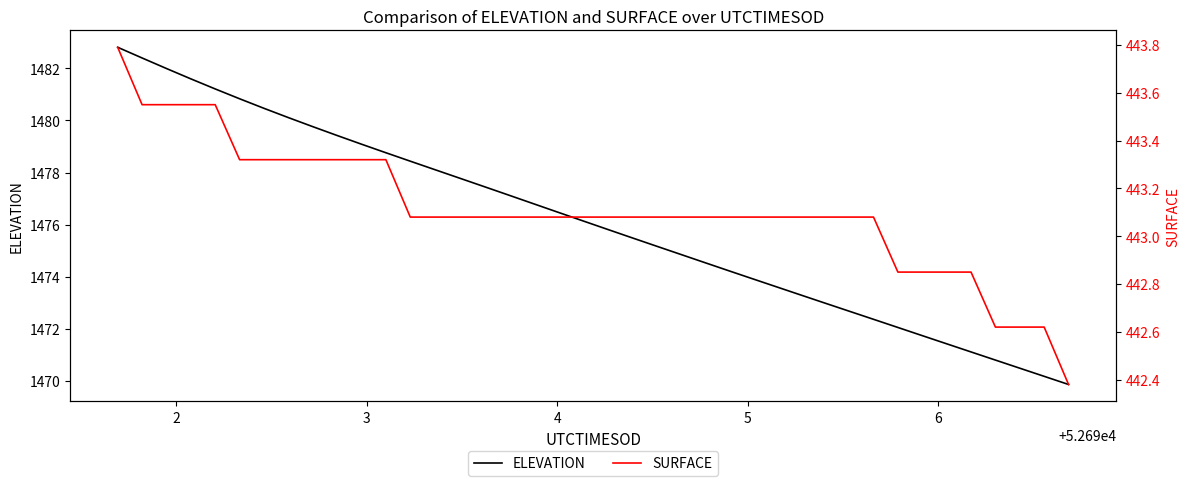

How many data points in ELEVATION are less than 1476?

20